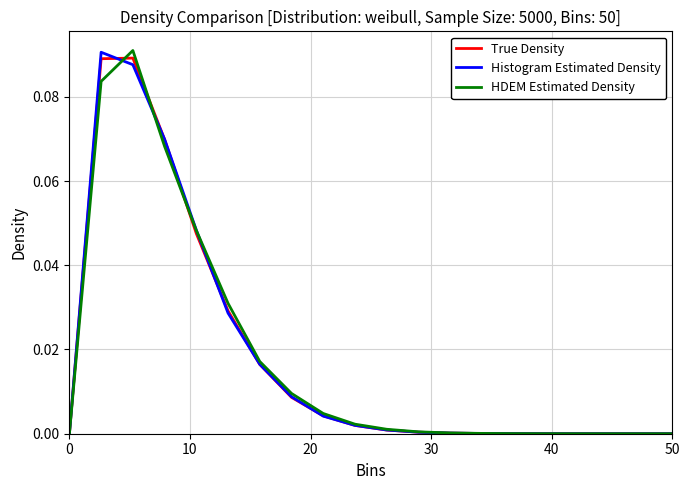

List the series in order of their overall mean, lowest first.

True Density, HDEM Estimated Density, Histogram Estimated Density